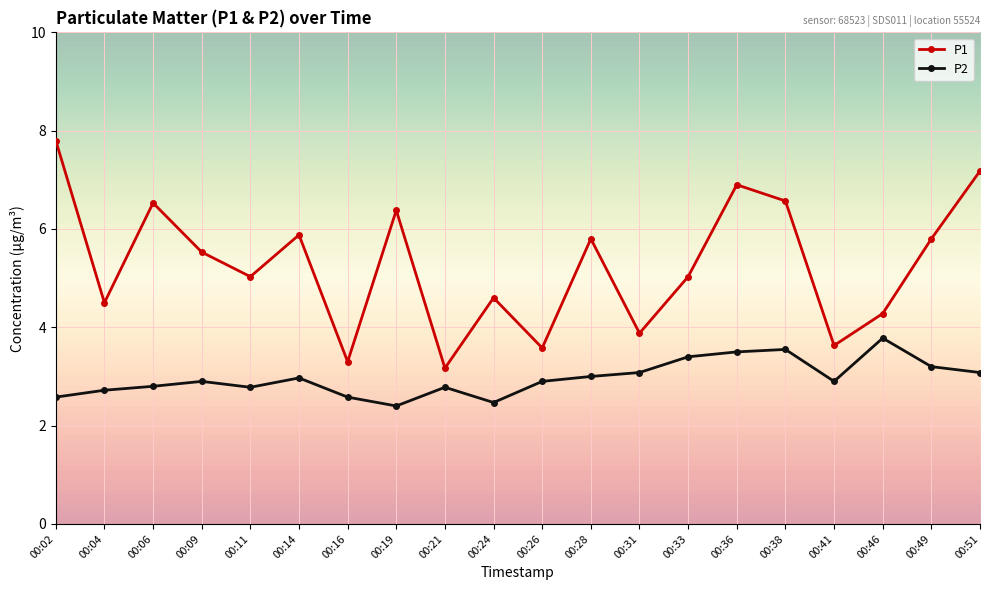

True or false: P1 and P2 cross at least once.

False